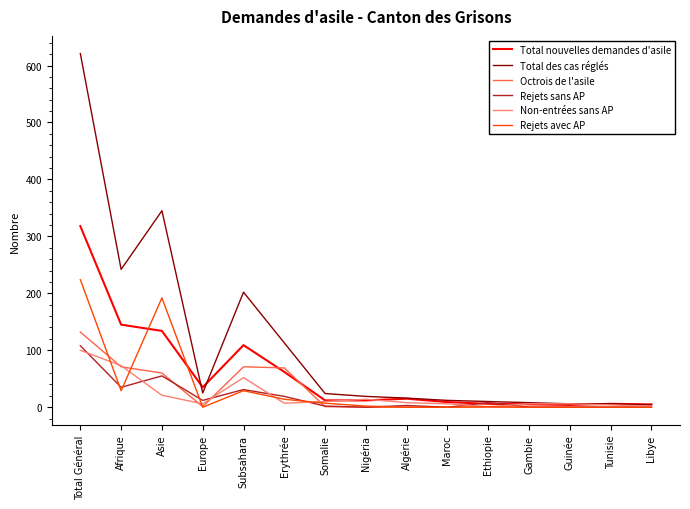

The value of Octrois de l'asile at Libye is 0. True or false?

True